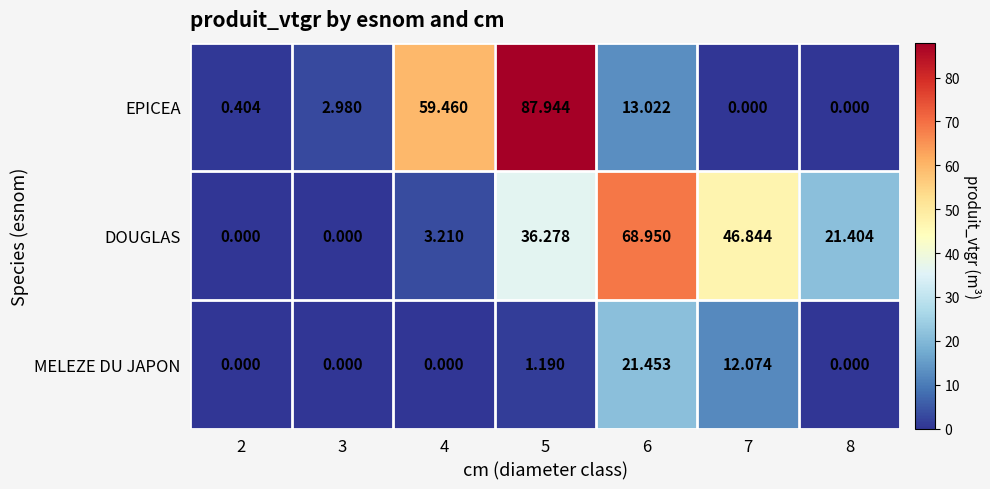

Between 3 and 4, which series saw the biggest shift?

EPICEA